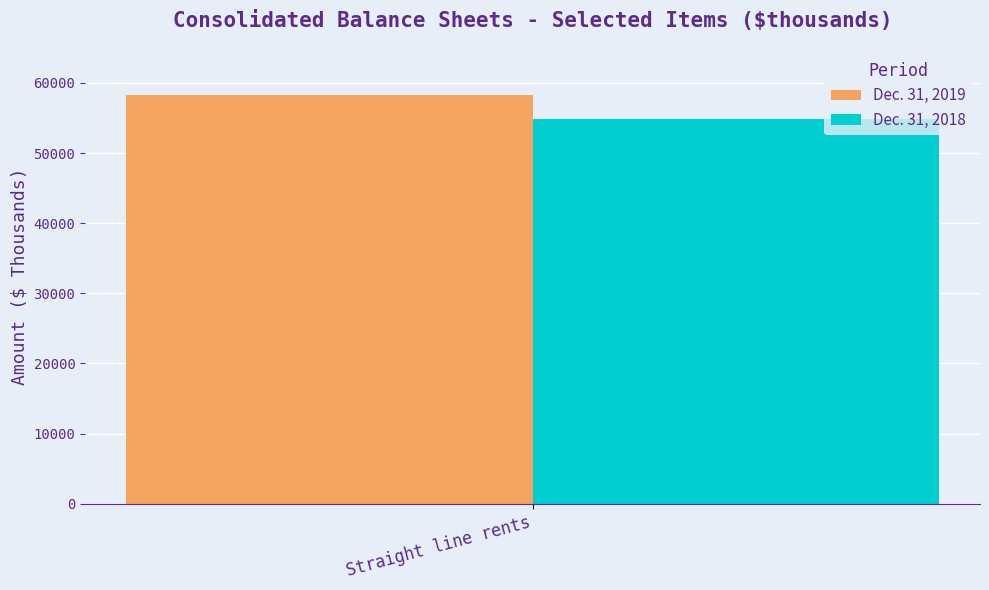

Reading right to left, list all the values displayed in this chart.

Dec. 31, 2019: Straight line rents=58336
Dec. 31, 2018: Straight line rents=54916